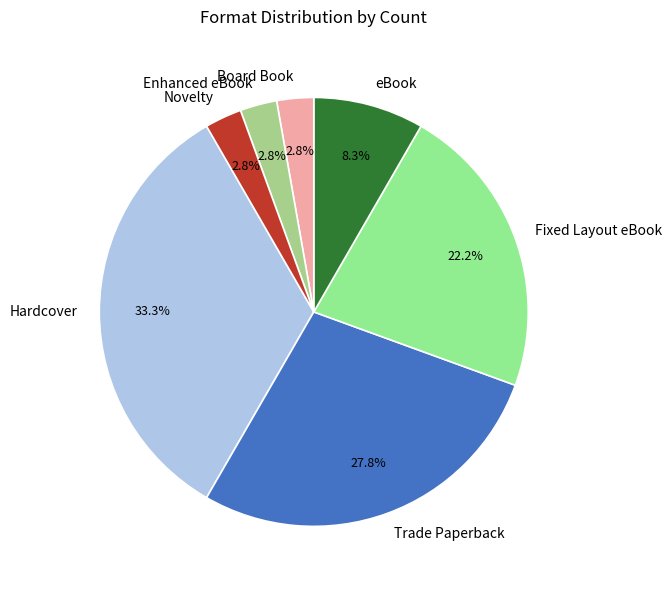

True or false: Trade Paperback accounts for 28% of the total.

True